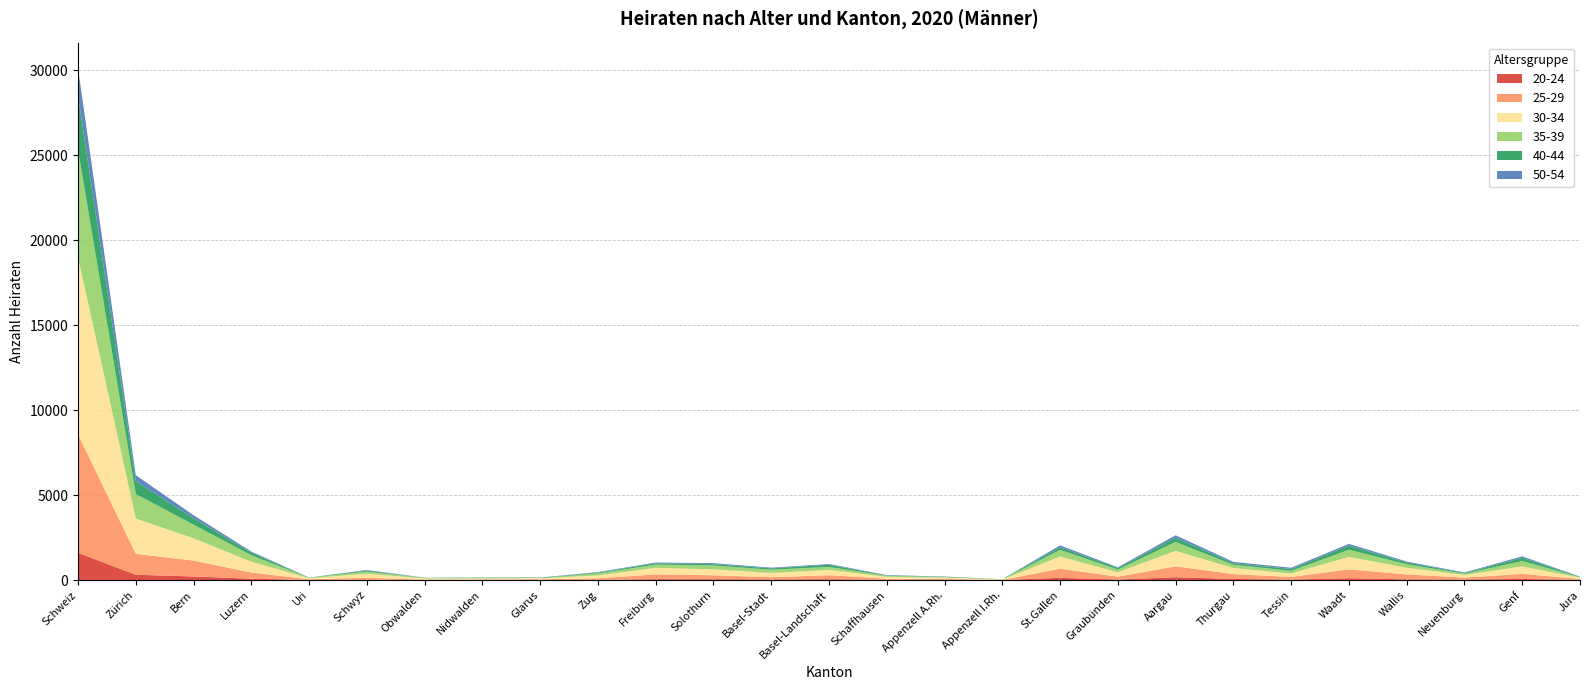

Reading left to right, list all the values displayed in this chart.

20-24: 1609	315	215	82	6	18	3	10	8	16	55	52	36	54	17	13	1	136	32	170	70	28	111	46	34	68	13
25-29: 6965	1232	932	365	44	118	30	32	39	91	281	233	135	233	67	57	10	533	171	640	285	156	523	289	114	296	59
30-34: 10425	2076	1311	639	62	242	62	52	62	167	386	350	253	313	106	74	25	717	261	912	355	207	728	392	155	443	75
35-39: 6336	1440	809	377	27	125	38	44	16	120	189	222	189	174	65	32	12	388	158	522	192	155	425	203	71	314	29
40-44: 3164	757	370	155	10	58	6	17	20	44	82	85	76	126	24	21	5	159	95	243	97	107	241	108	47	193	18
50-54: 1621	352	180	61	3	34	6	5	8	32	42	55	43	47	18	12	0	111	36	149	72	73	104	55	28	84	11